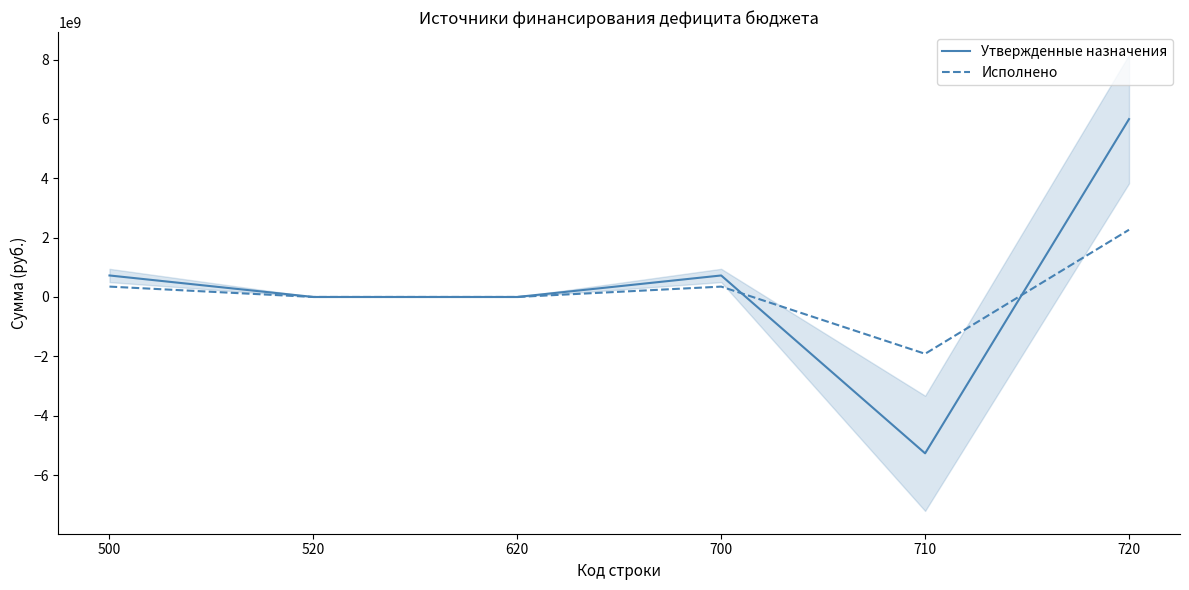

What are all the series names shown in the legend?

Утвержденные назначения, Исполнено